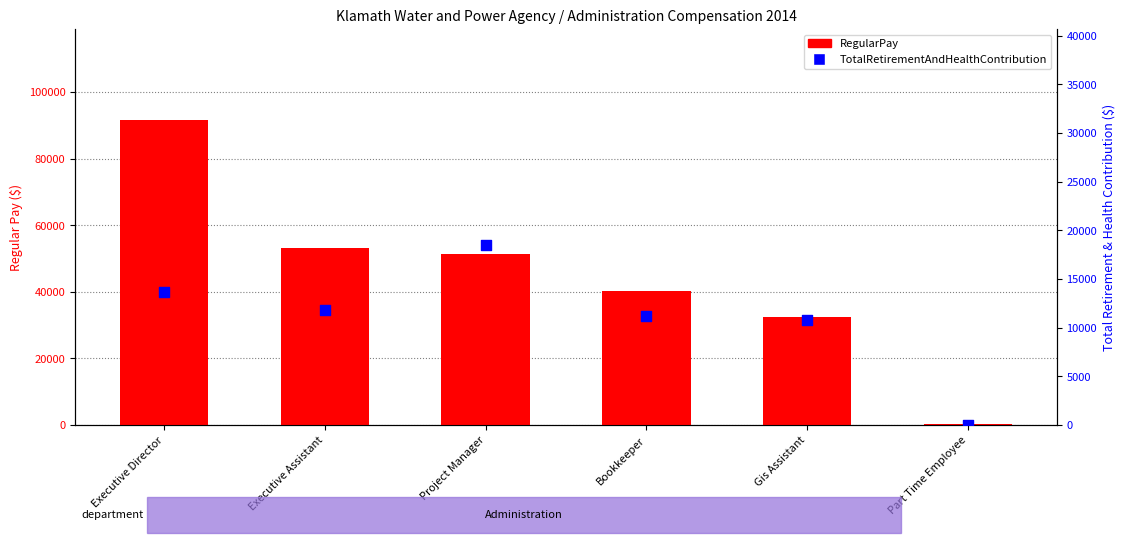

At which category is the sum across all series the highest?

Executive Director